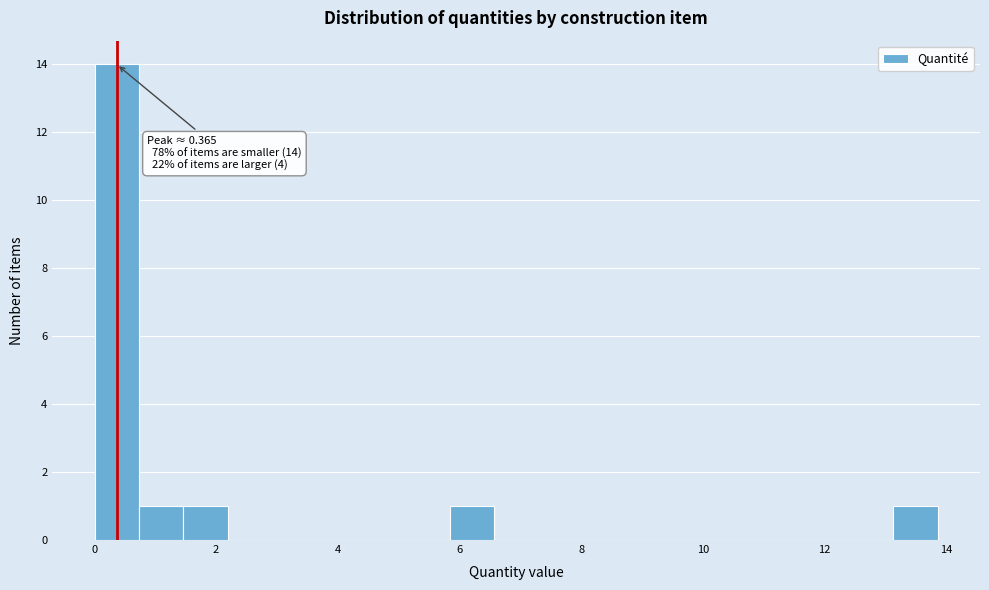

Around what value on the x-axis is the tallest bar? Give the approximate position of its centre, as read against the axis.

0.4